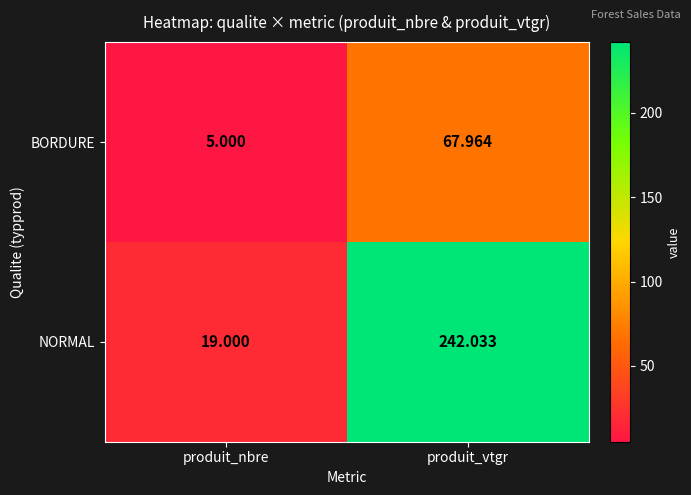

At which category is the sum across all series the highest?

produit_vtgr